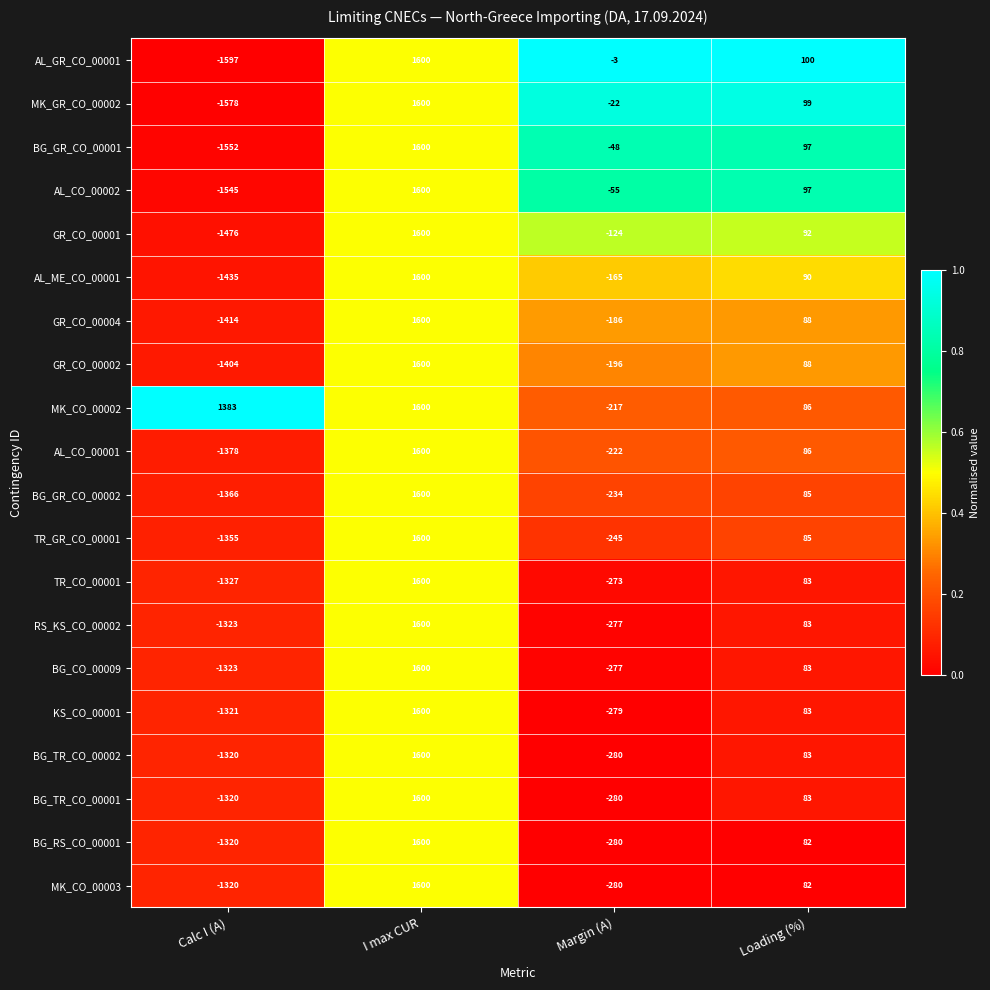

Which series has the largest range (max minus min)?

AL_GR_CO_00001